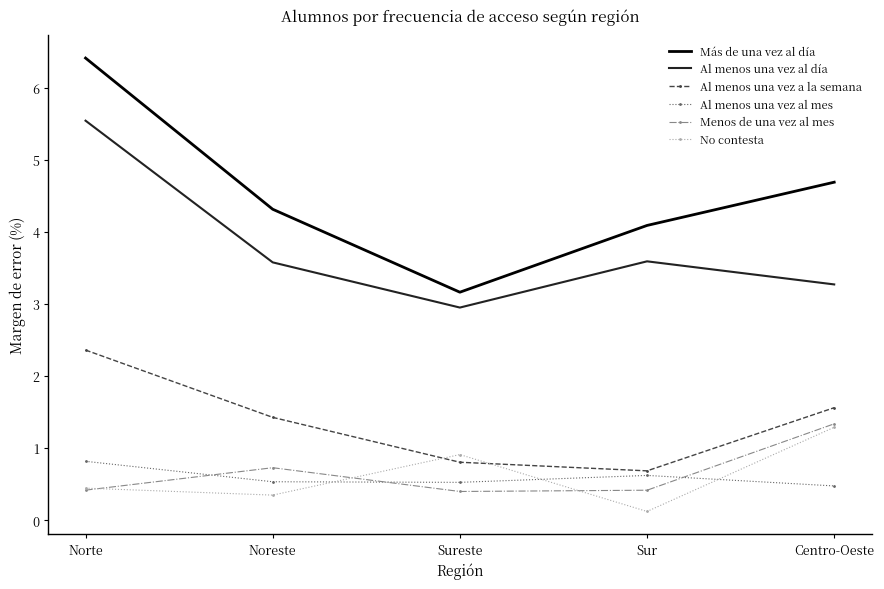

Reading right to left, extract all data points from this chart.

Más de una vez al día: 4.7	4.1	3.2	4.3	6.4
Al menos una vez al día: 3.3	3.6	2.9	3.6	5.5
Al menos una vez a la semana: 1.6	0.7	0.8	1.4	2.4
Al menos una vez al mes: 0.5	0.6	0.5	0.5	0.8
Menos de una vez al mes: 1.3	0.4	0.4	0.7	0.4
No contesta: 1.3	0.1	0.9	0.3	0.4